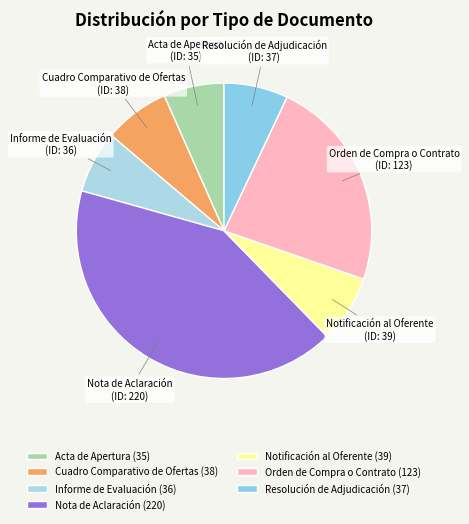

Is it true that Nota de Aclaración is 42% of the pie?

True